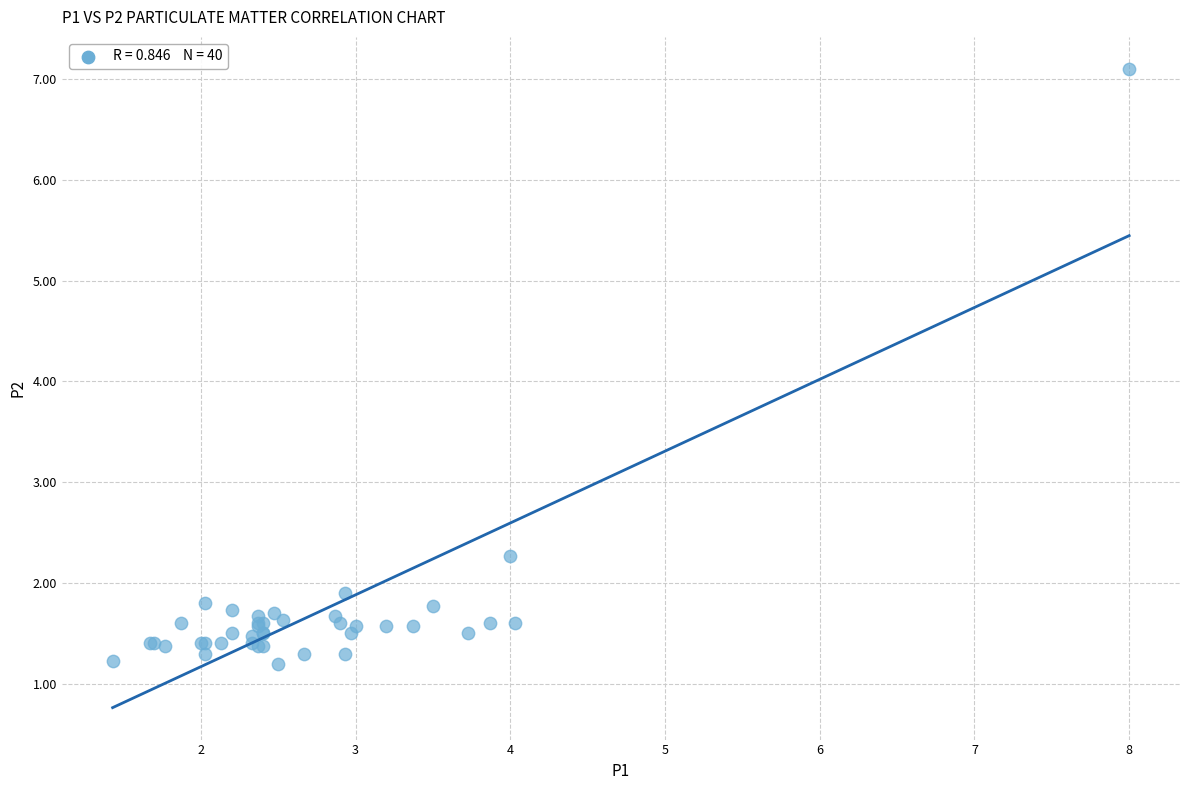

What Y value in the scatter plot is closest to 4?

2.3